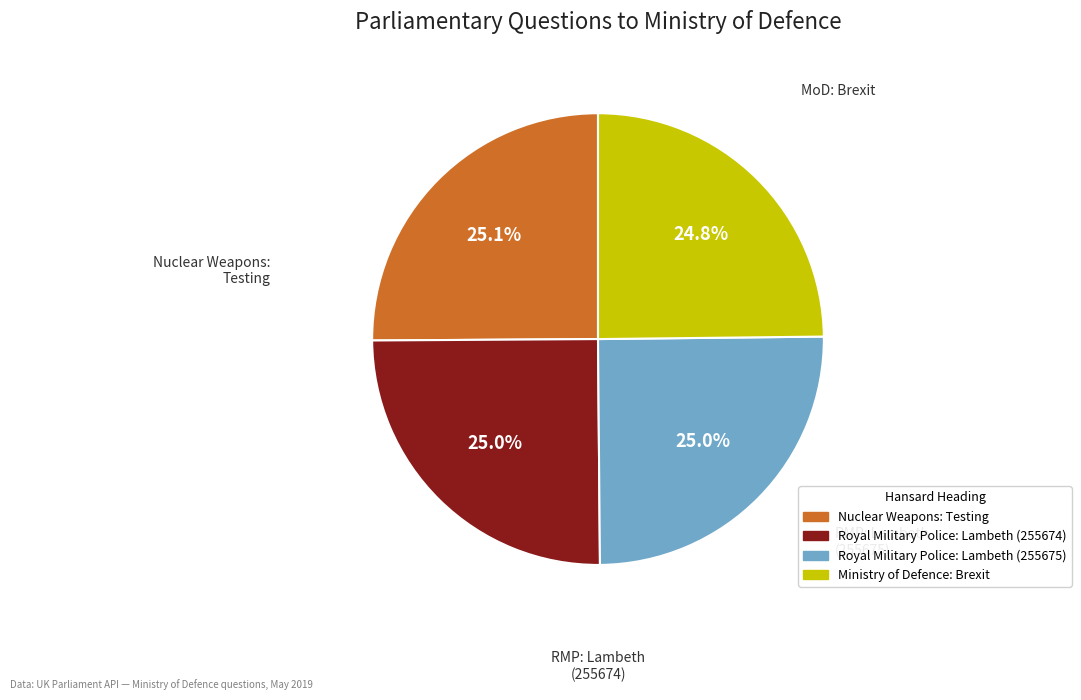

What is the ratio of the value at Royal Military Police: Lambeth (255674) to the value at Nuclear Weapons: Testing?

1.0